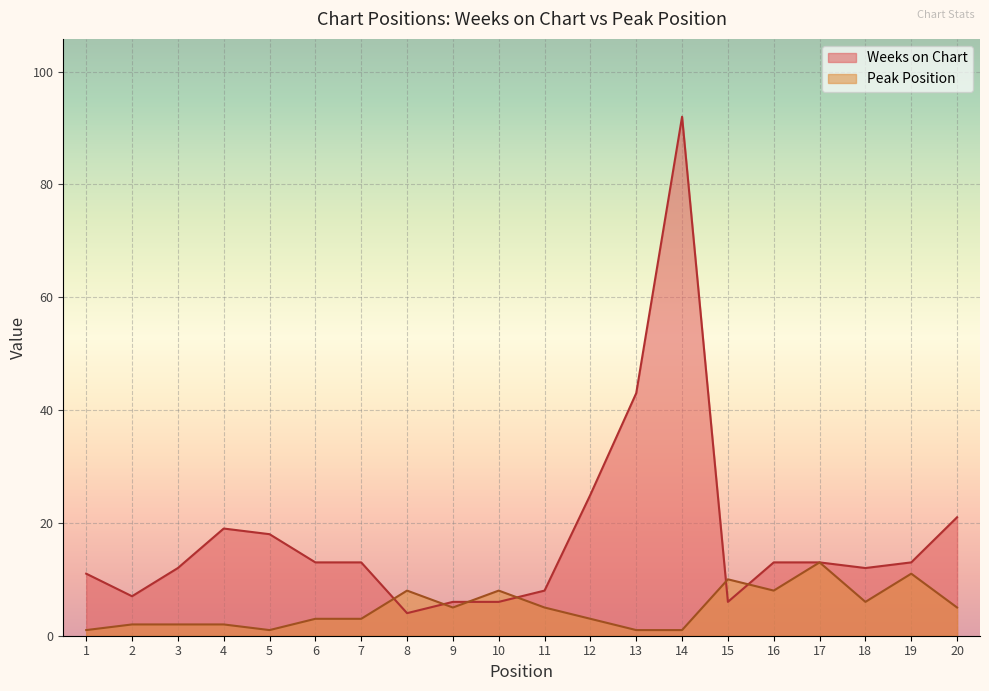

What is the value of the Peak Position point at the 18th from the left?

6